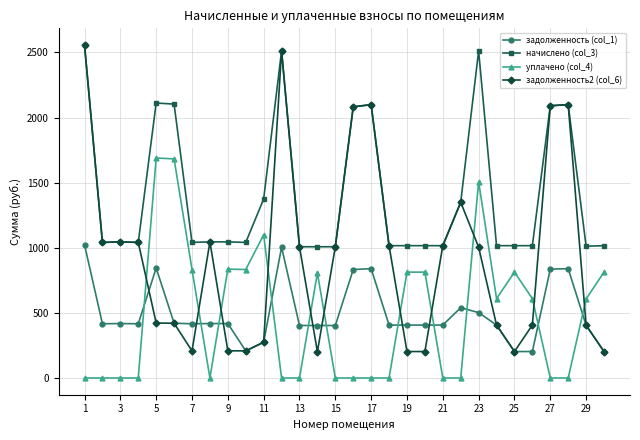

Which series has the largest total across all categories?

начислено (col_3)